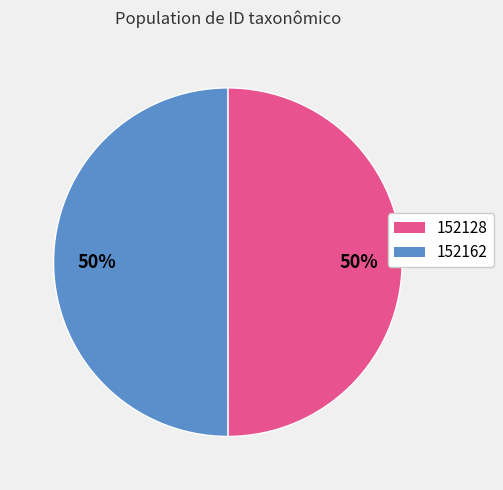

To the nearest percent, what is the combined percentage of 152128 and 152162?

100%